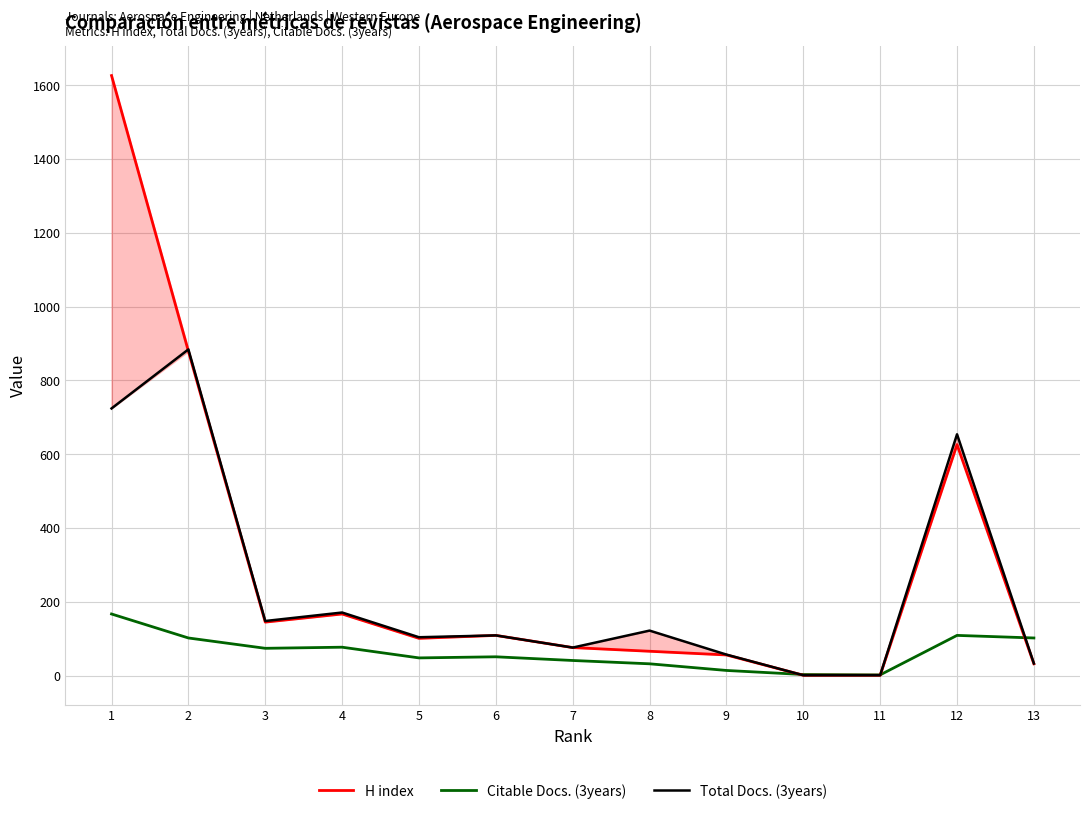

Which series has the largest total across all categories?

Citable Docs. (3years)